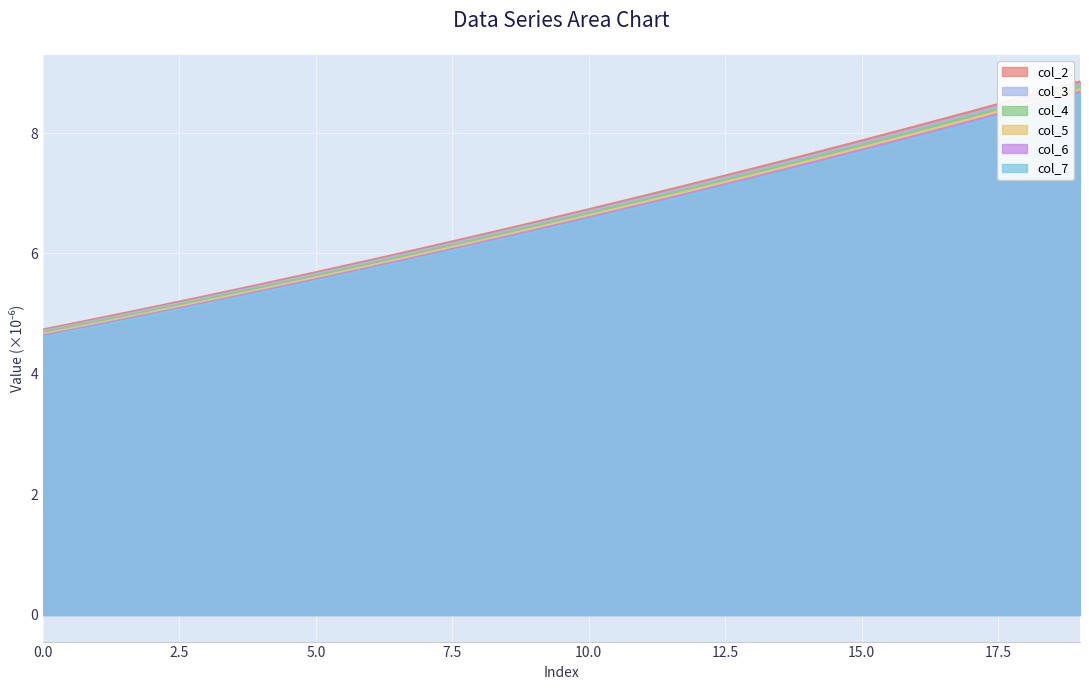

Is it true that col_6 equals 8.7 at 19?

True